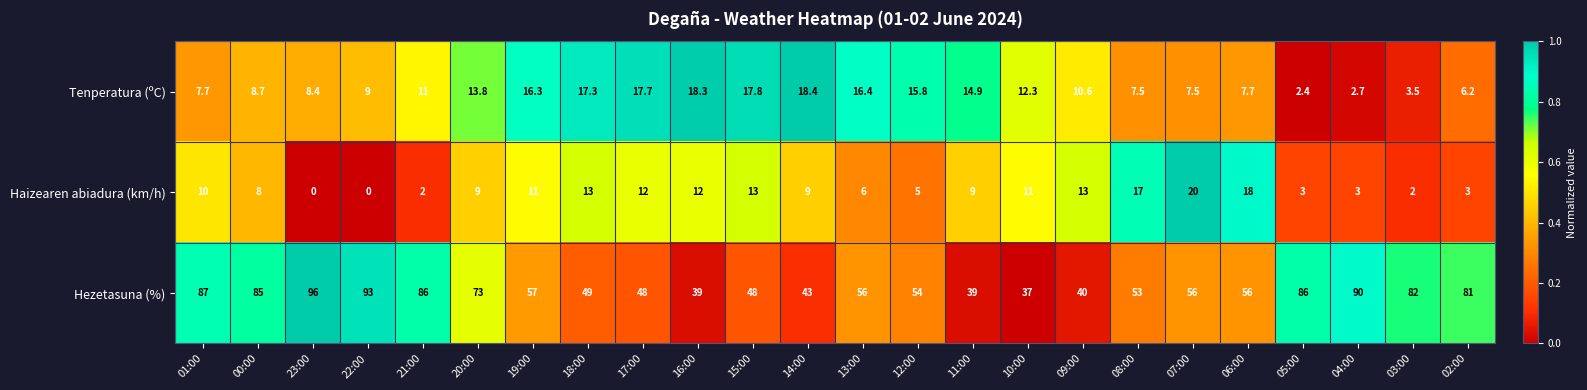

Which series has the widest spread of values?

Hezetasuna (%)